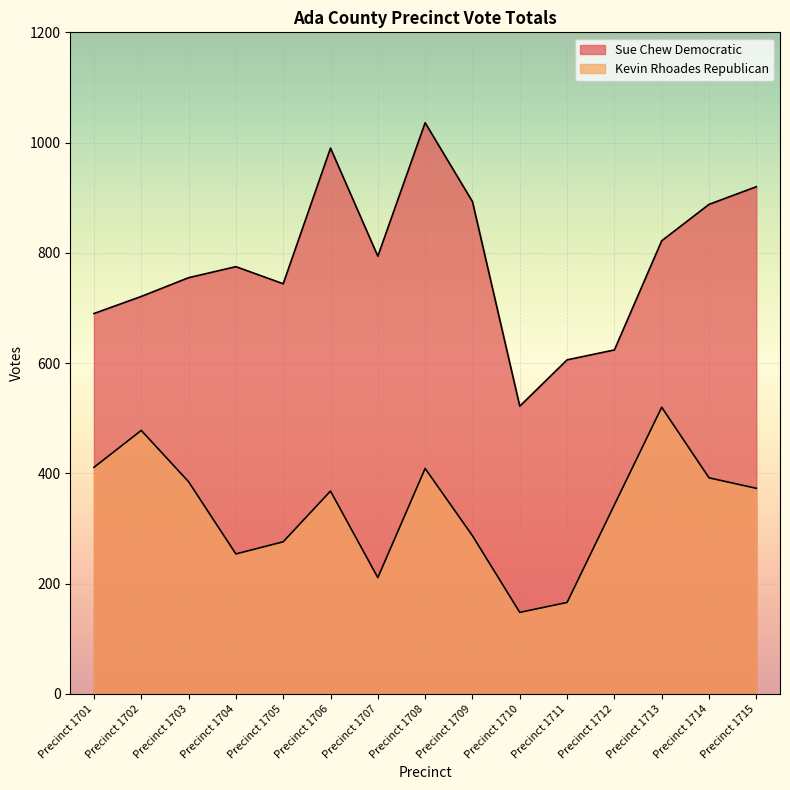

How many data points in Kevin Rhoades Republican are less than 368?

7